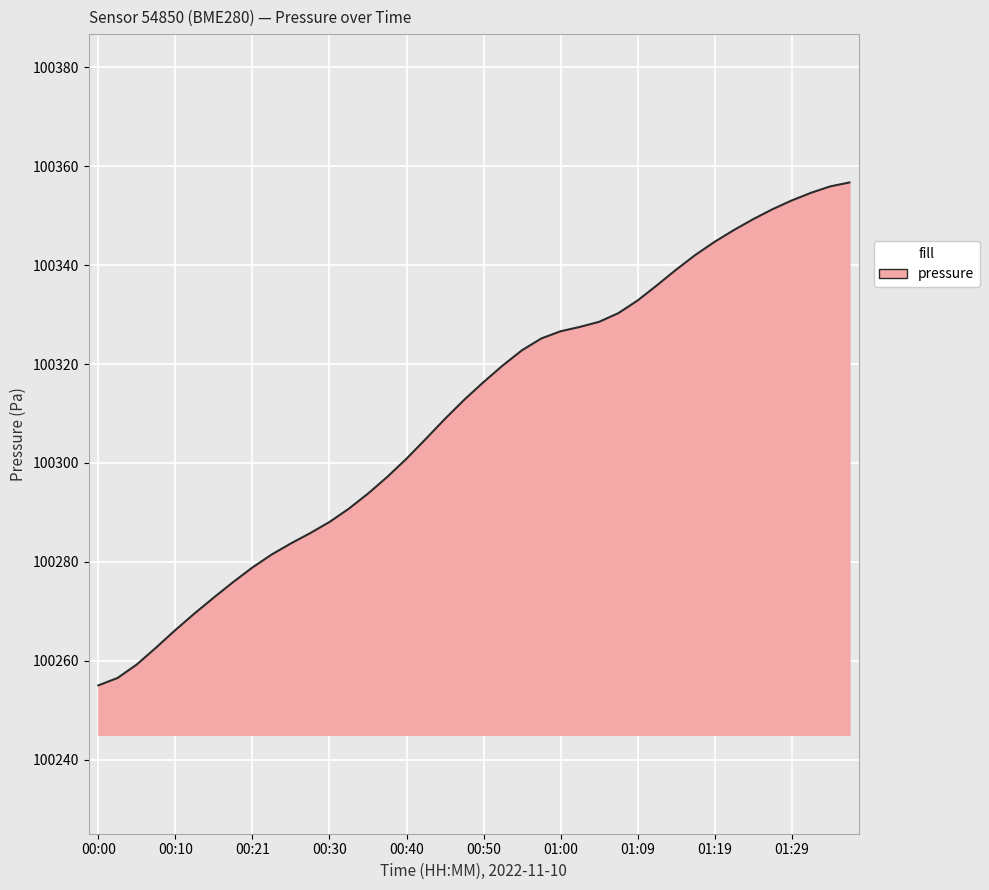

What is the difference between the maximum and minimum values?

101.7